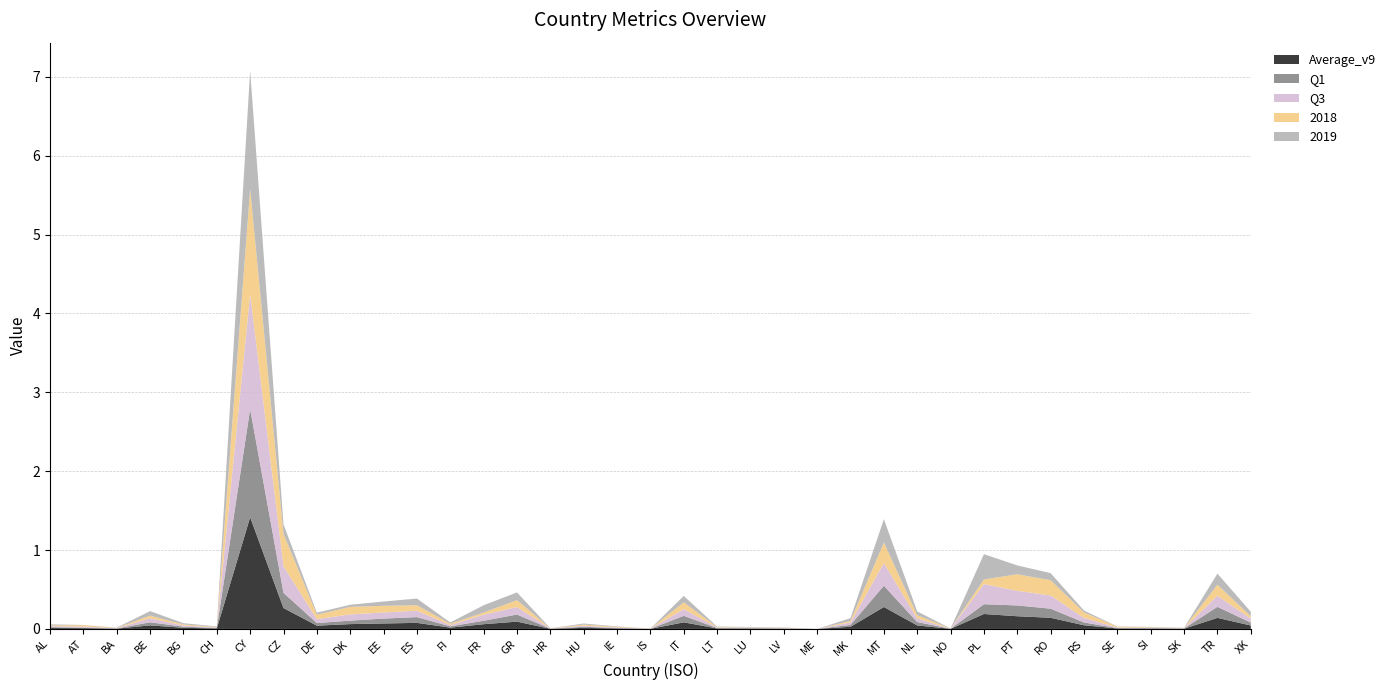

Reading left to right, extract all data points from this chart.

Average_v9: AL=0.0	AT=0.0	BA=0.0	BE=0.0	BG=0.0	CH=0.0	CY=1.4	CZ=0.3	DE=0.0	DK=0.1	EE=0.1	ES=0.1	FI=0.0	FR=0.1	GR=0.1	HR=0.0	HU=0.0	IE=0.0	IS=0.0	IT=0.1	LT=0.0	LU=0.0	LV=0.0	ME=0.0	MK=0.0	MT=0.3	NL=0.0	NO=0.0	PL=0.2	PT=0.2	RO=0.1	RS=0.0	SE=0.0	SI=0.0	SK=0.0	TR=0.1	XK=0.0
Q1: AL=0.0	AT=0.0	BA=0.0	BE=0.0	BG=0.0	CH=0.0	CY=1.4	CZ=0.2	DE=0.0	DK=0.0	EE=0.1	ES=0.1	FI=0.0	FR=0.0	GR=0.1	HR=0.0	HU=0.0	IE=0.0	IS=0.0	IT=0.1	LT=0.0	LU=0.0	LV=0.0	ME=0.0	MK=0.0	MT=0.3	NL=0.0	NO=0.0	PL=0.1	PT=0.1	RO=0.1	RS=0.0	SE=0.0	SI=0.0	SK=0.0	TR=0.1	XK=0.0
Q3: AL=0.0	AT=0.0	BA=0.0	BE=0.1	BG=0.0	CH=0.0	CY=1.5	CZ=0.3	DE=0.0	DK=0.1	EE=0.1	ES=0.1	FI=0.0	FR=0.1	GR=0.1	HR=0.0	HU=0.0	IE=0.0	IS=0.0	IT=0.1	LT=0.0	LU=0.0	LV=0.0	ME=0.0	MK=0.0	MT=0.3	NL=0.0	NO=0.0	PL=0.3	PT=0.2	RO=0.2	RS=0.1	SE=0.0	SI=0.0	SK=0.0	TR=0.1	XK=0.1
2018: AL=0.0	AT=0.0	BA=0.0	BE=0.0	BG=0.0	CH=0.0	CY=1.3	CZ=0.4	DE=0.1	DK=0.1	EE=0.1	ES=0.1	FI=0.0	FR=0.0	GR=0.1	HR=0.0	HU=0.0	IE=0.0	IS=0.0	IT=0.1	LT=0.0	LU=0.0	LV=0.0	ME=0.0	MK=0.0	MT=0.3	NL=0.0	NO=0.0	PL=0.1	PT=0.2	RO=0.2	RS=0.1	SE=0.0	SI=0.0	SK=0.0	TR=0.1	XK=0.0
2019: AL=0.0	AT=0.0	BA=0.0	BE=0.1	BG=0.0	CH=0.0	CY=1.5	CZ=0.1	DE=0.0	DK=0.0	EE=0.1	ES=0.1	FI=0.0	FR=0.1	GR=0.1	HR=0.0	HU=0.0	IE=0.0	IS=0.0	IT=0.1	LT=0.0	LU=0.0	LV=0.0	ME=0.0	MK=0.0	MT=0.3	NL=0.0	NO=0.0	PL=0.3	PT=0.1	RO=0.1	RS=0.0	SE=0.0	SI=0.0	SK=0.0	TR=0.1	XK=0.1